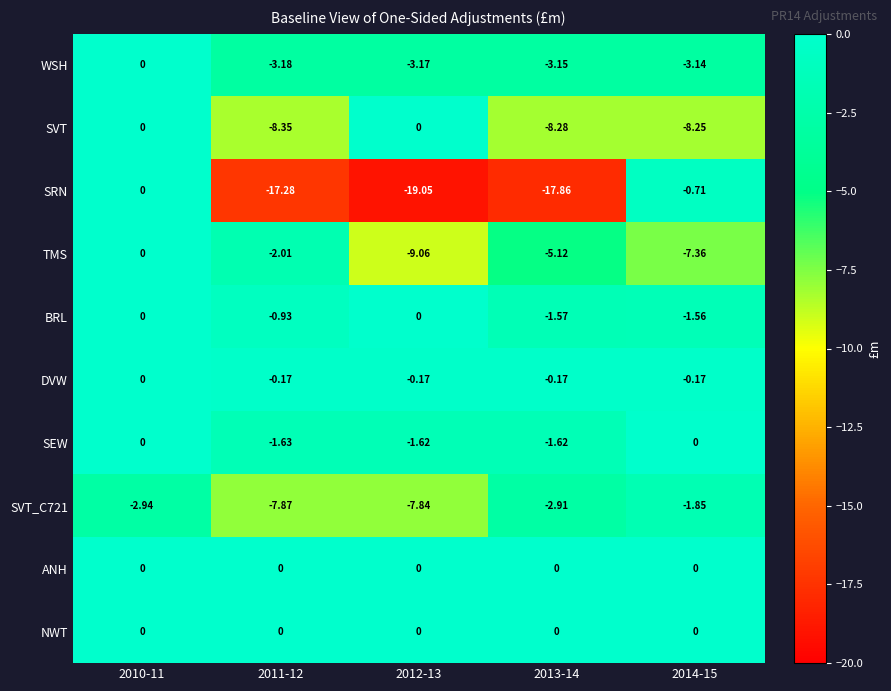

How many categories are shown in the chart?

5